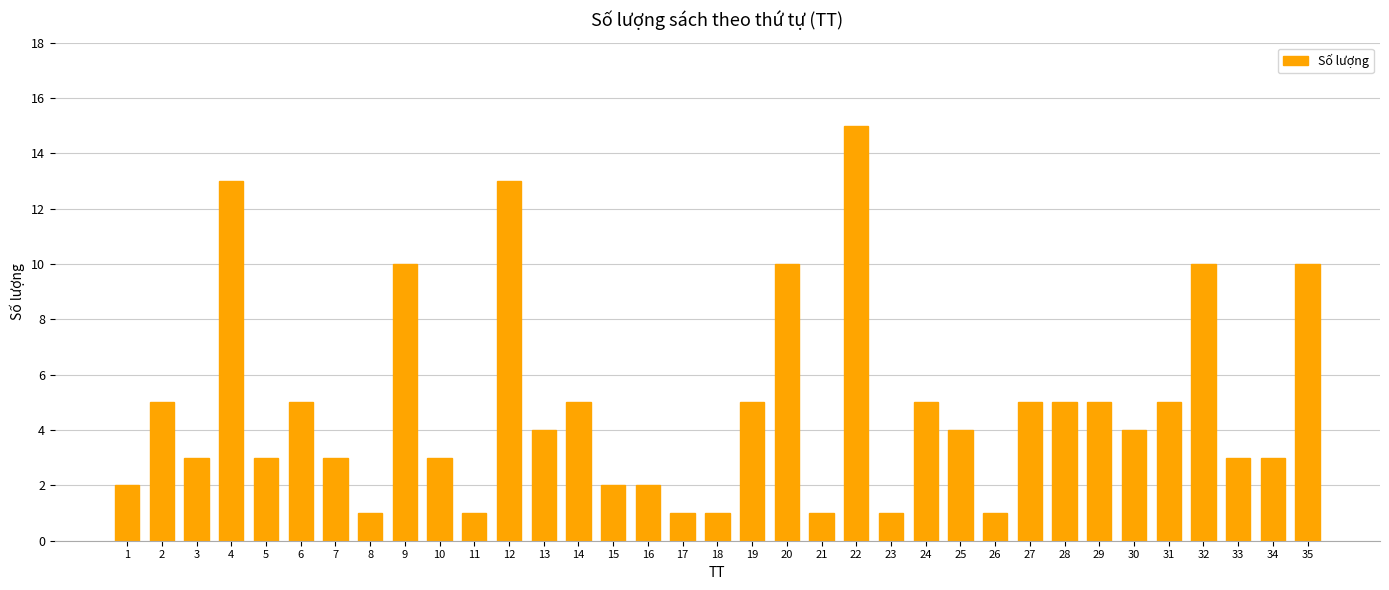

What is the difference between the values at 6 and 34?

2